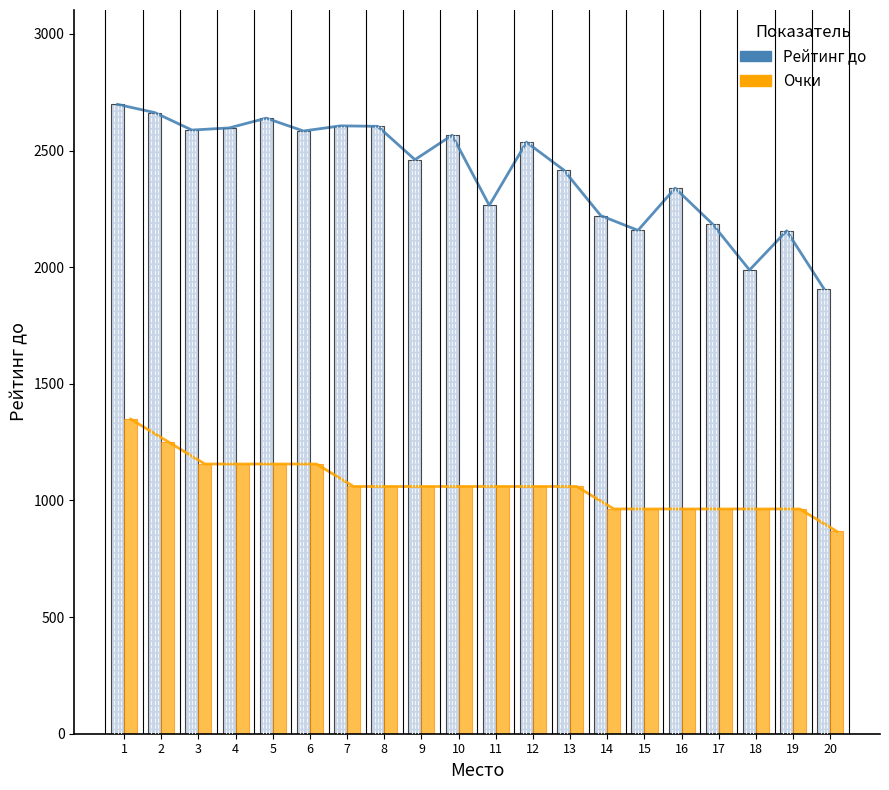

At how many categories does at least one series exceed 2646?

2